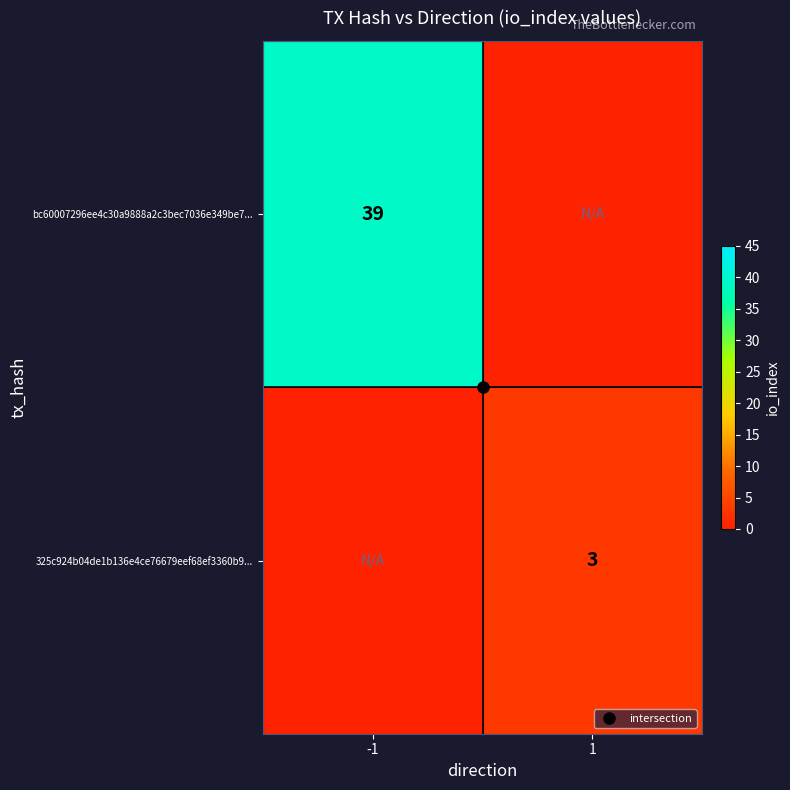

Which series has the largest total across all categories?

bc60007296ee4c30a9888a2c3bec7036e349be7...